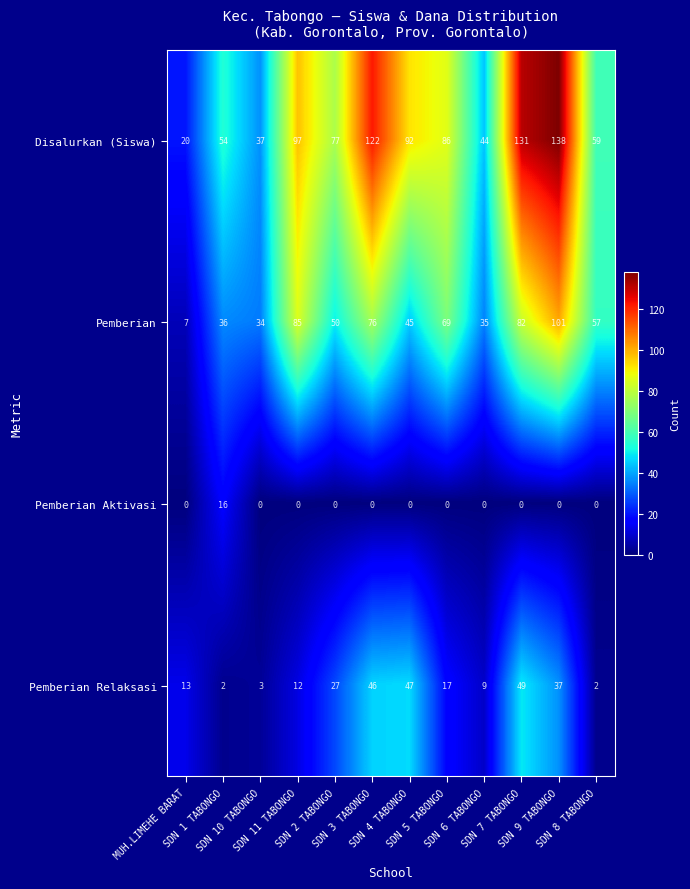

What is the greatest value displayed?

138